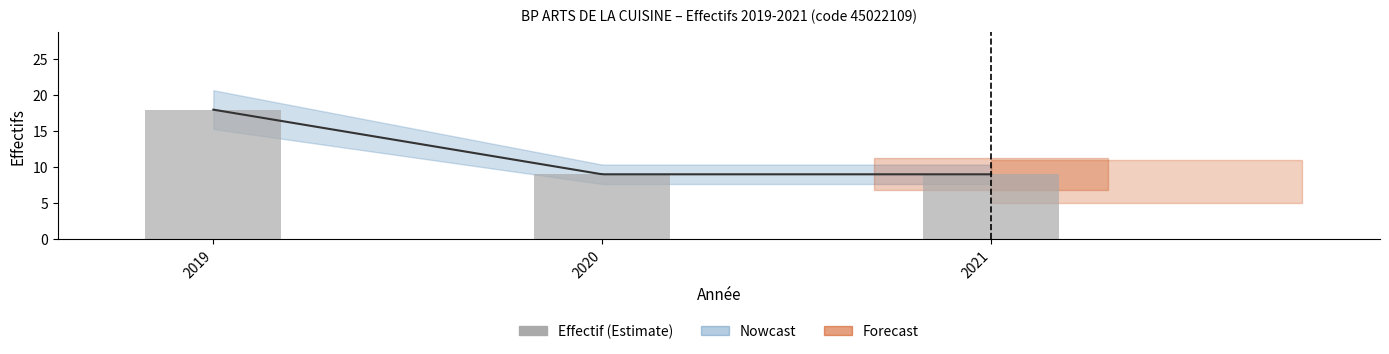

Reading right to left, what are all the values shown in this chart?

9	9	18